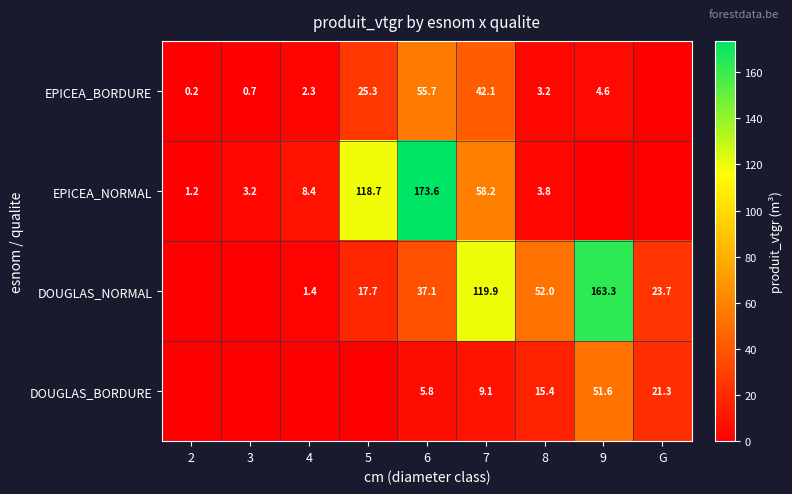

At 8, list the series in order from largest to smallest.

DOUGLAS_NORMAL, DOUGLAS_BORDURE, EPICEA_NORMAL, EPICEA_BORDURE